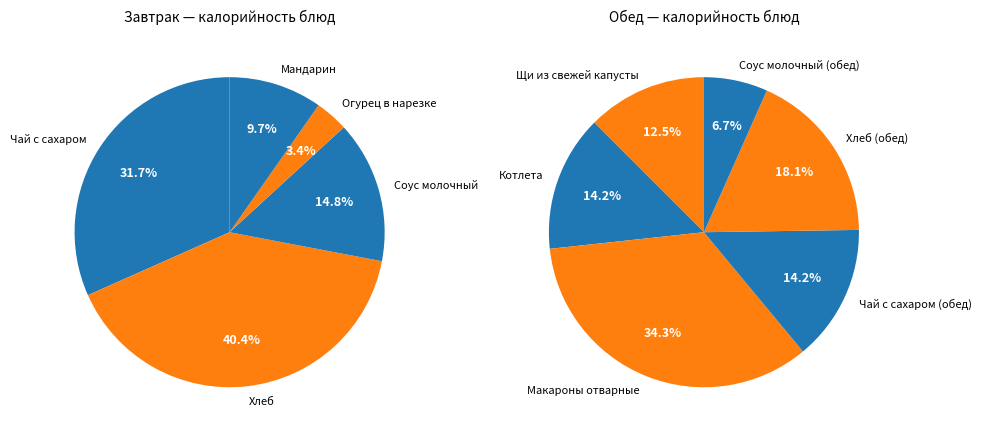

Count the number of slices in the pie.

11